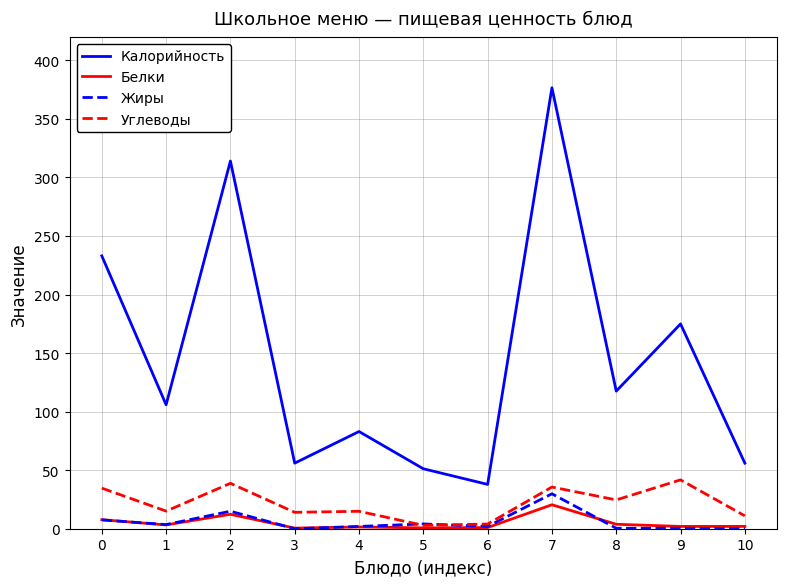

Rank the series by their maximum value, from highest to lowest.

Калорийность, Углеводы, Жиры, Белки